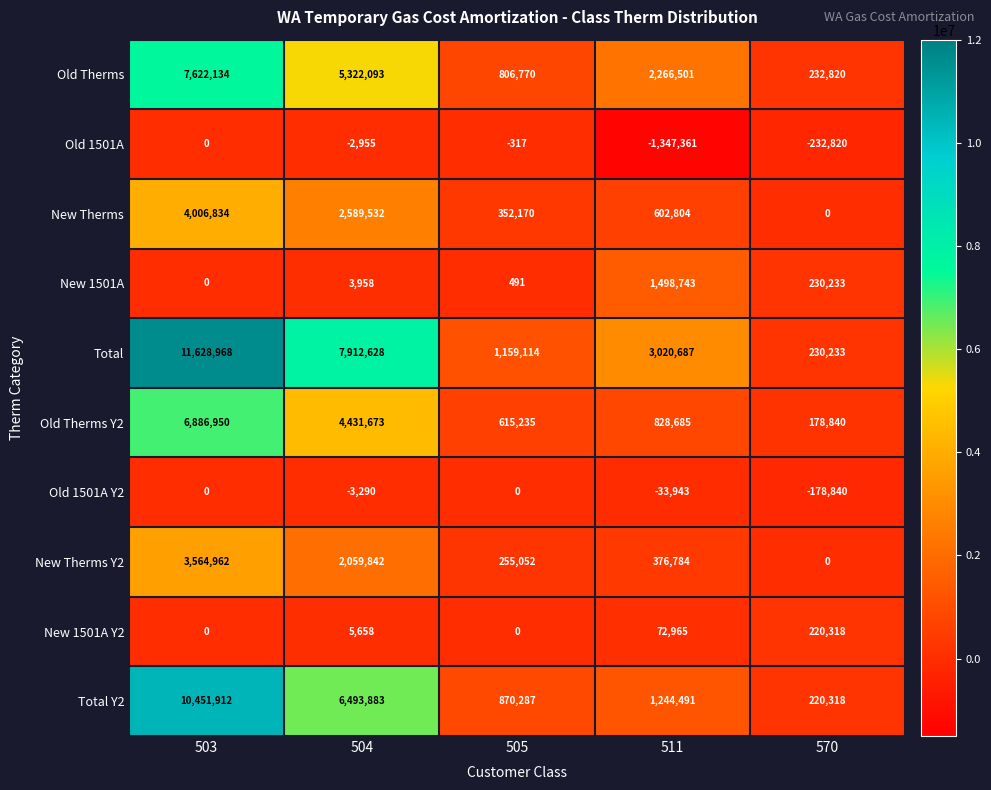

How many series are shown in this chart?

10